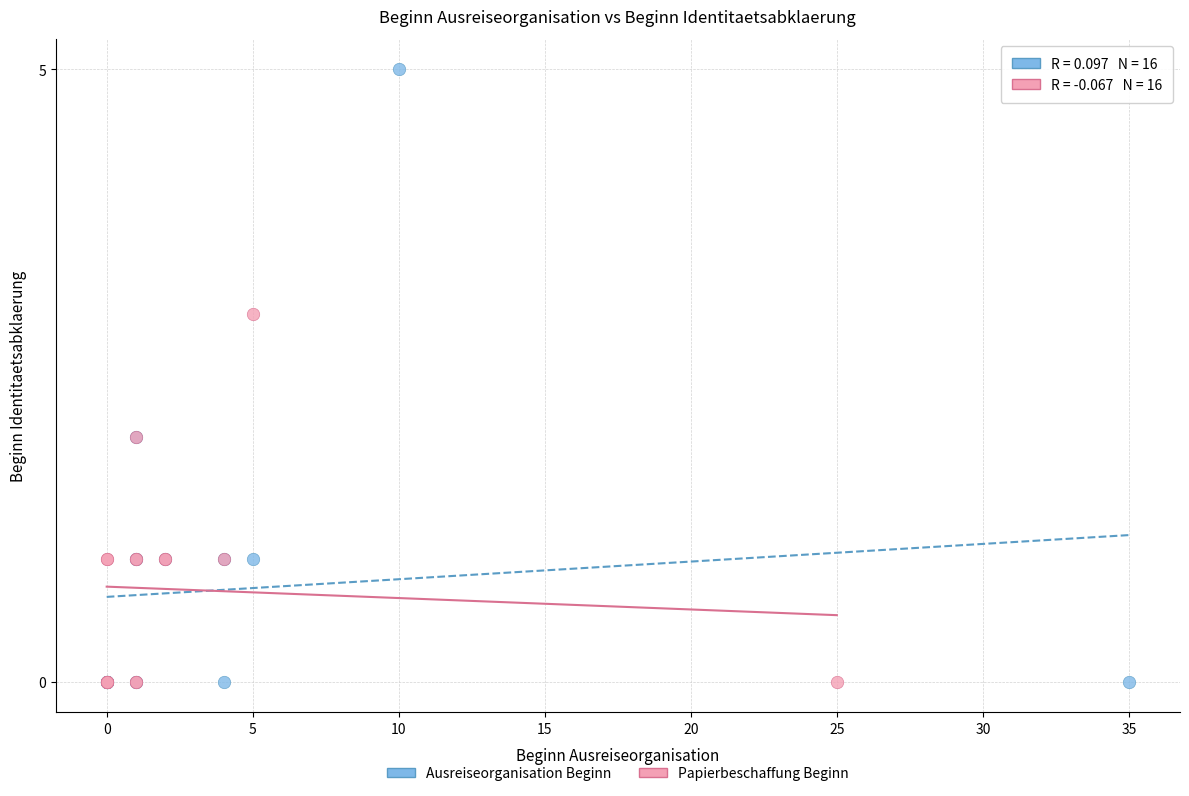

Which series has the largest Y range (max minus min)?

Ausreiseorganisation Beginn